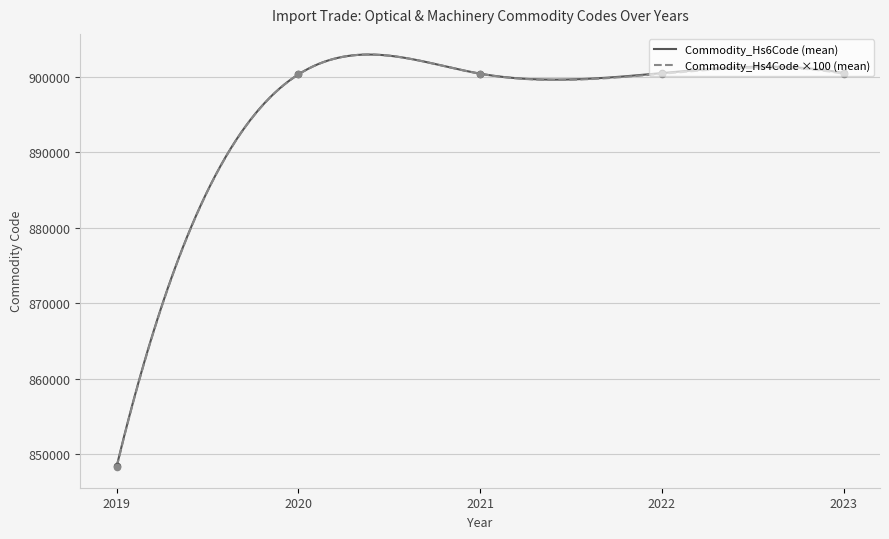

Which series has the largest Y range (max minus min)?

Commodity_Hs6Code (mean)